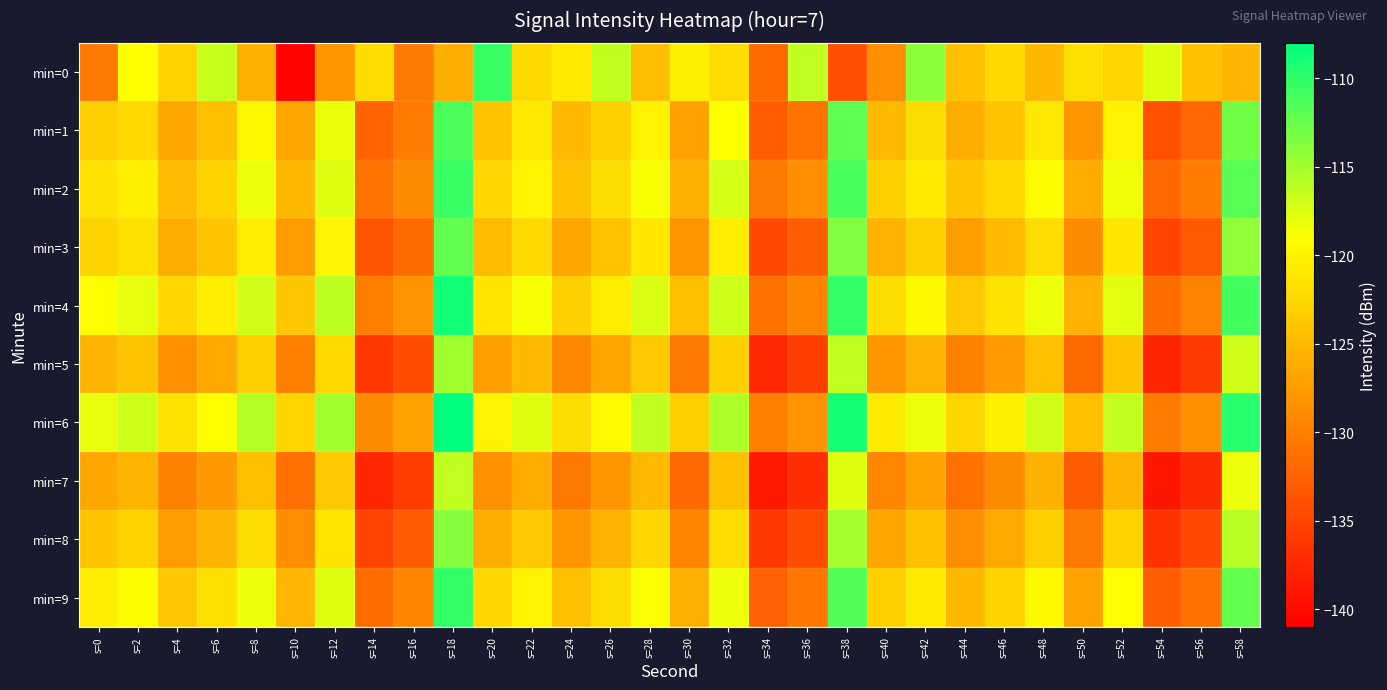

What is the minimum value shown in the chart?

-140.6